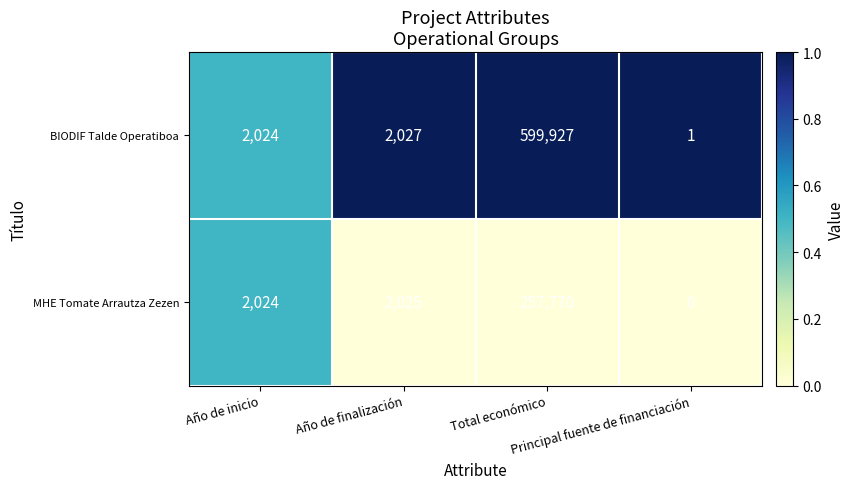

What is the difference between the maximum and minimum values in the MHE Tomate Arrautza Zezen series?

257770